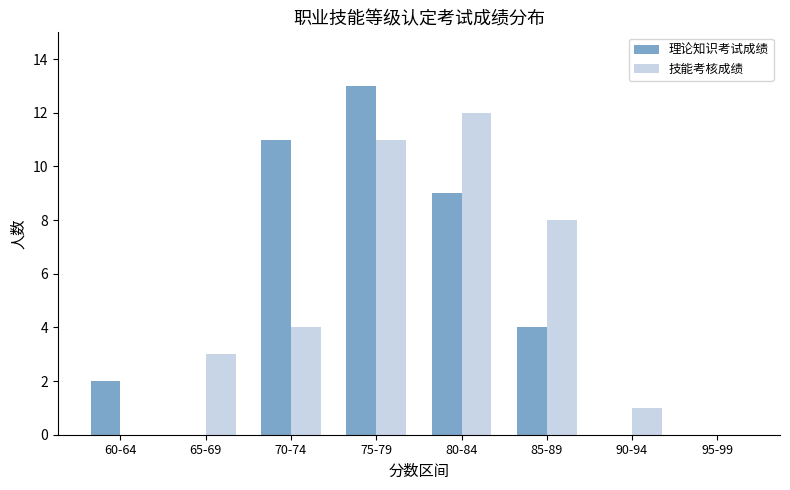

At which category is the sum across all series the highest?

75-79